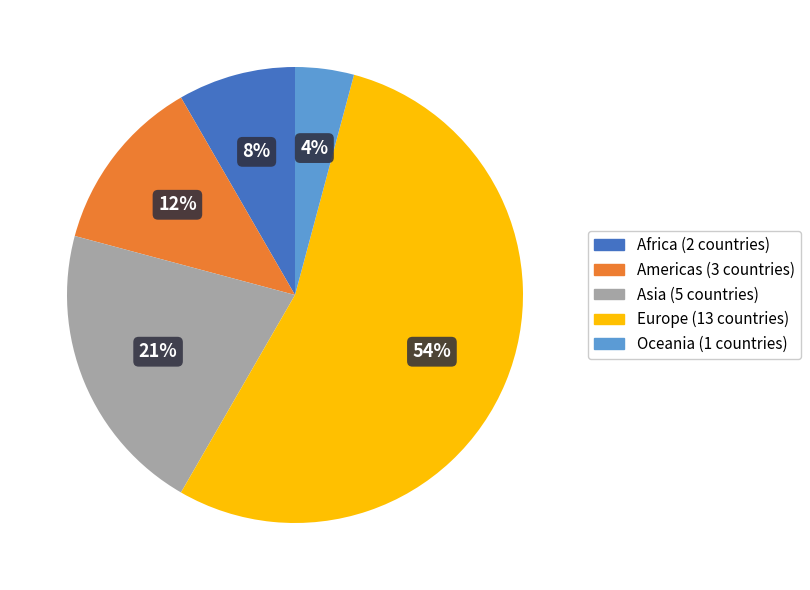

Do Africa and Europe together represent more than half of the pie?

Yes